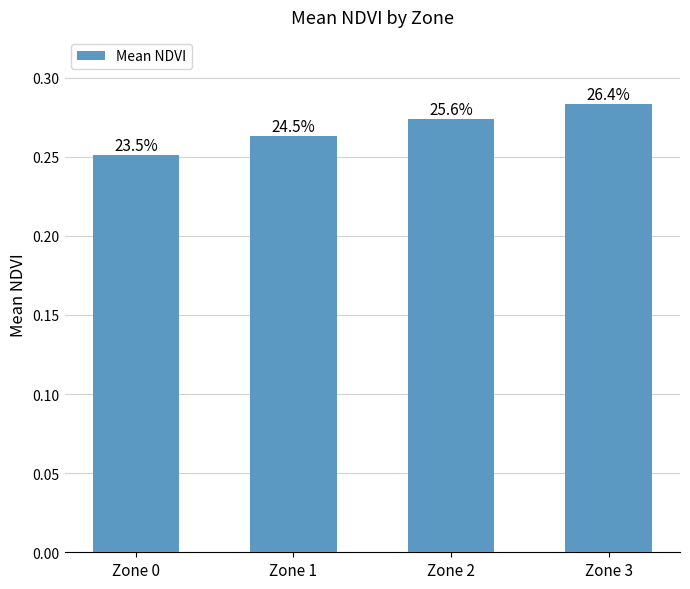

How many bars are there in total?

4